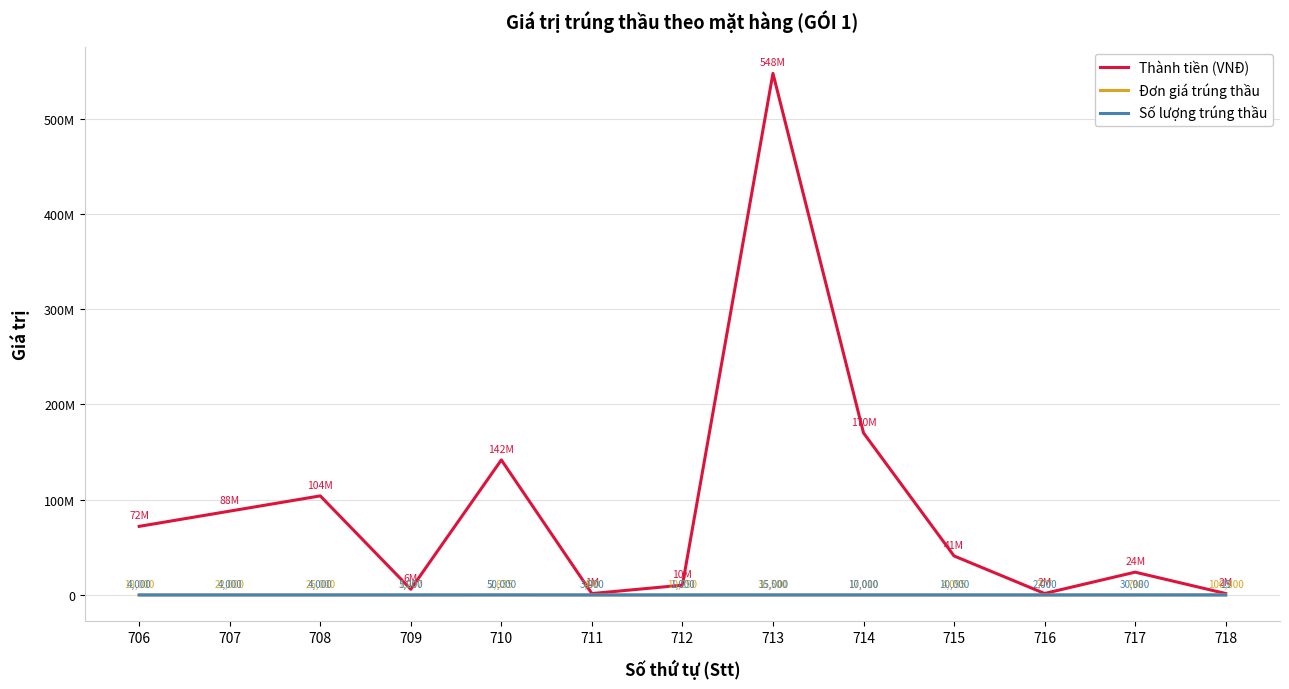

How many times do Đơn giá trúng thầu and Số lượng trúng thầu cross each other?

4